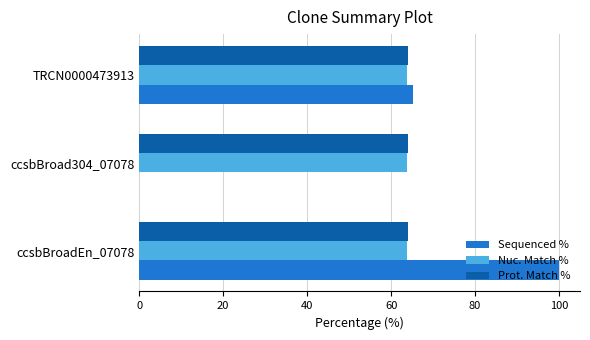

How many categories are shown in the chart?

3